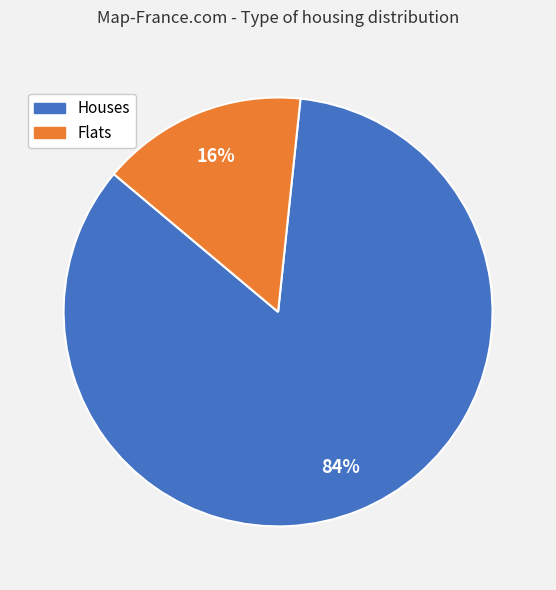

To the nearest percent, what is the average slice percentage?

50%